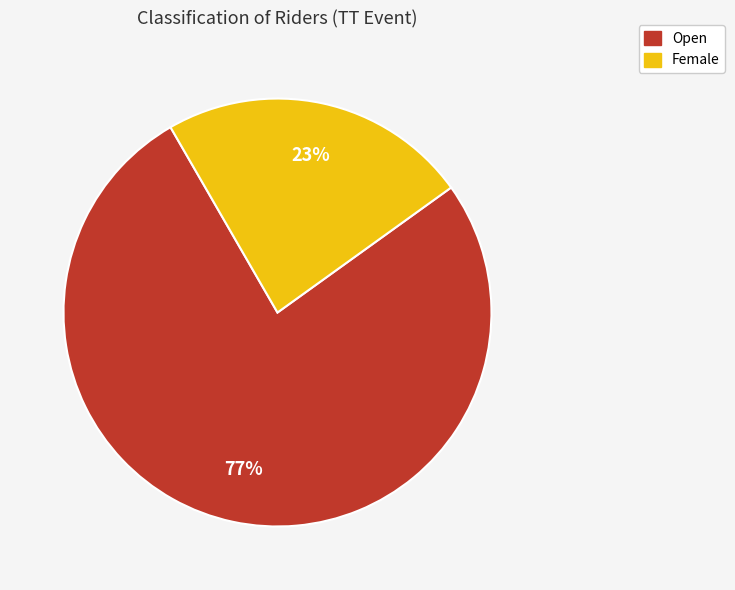

What is the smallest slice in the pie chart?

Female